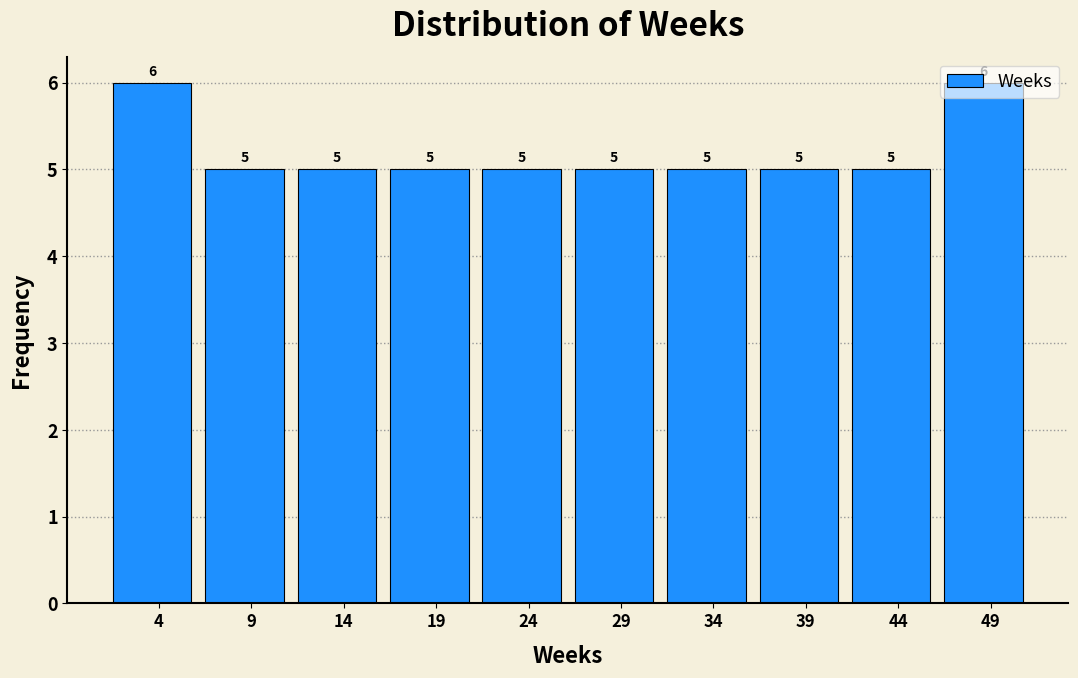

How tall is the bar that spans 21.4 to 26.5 on the x-axis? The bar edges are not printed on the chart, so give them approximately, as read against the axis.

5